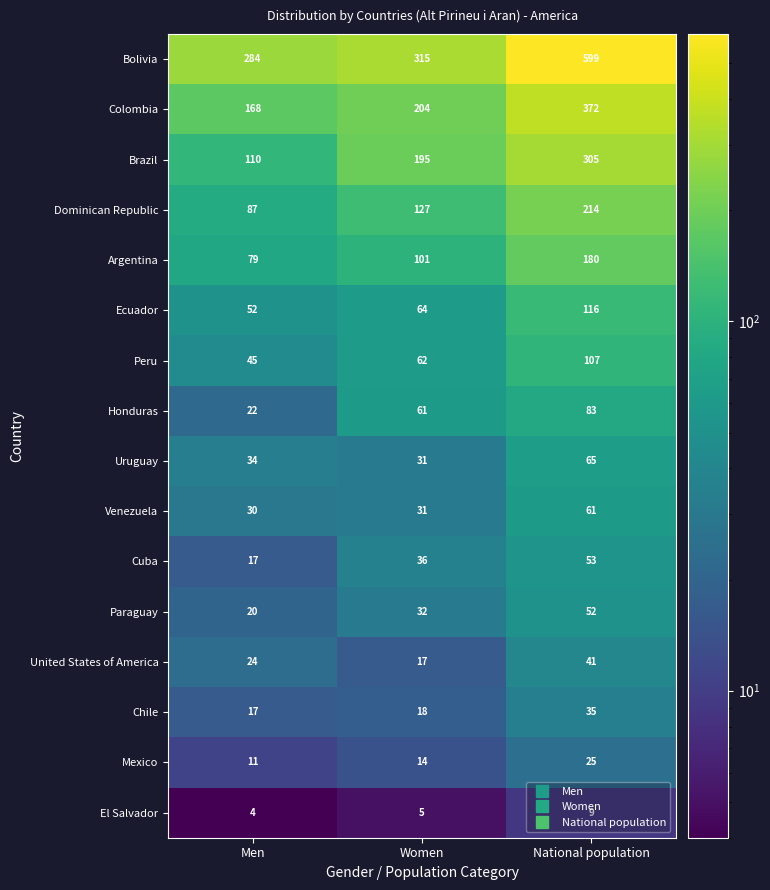

Where is Cuba nearest to the value 35?

Women